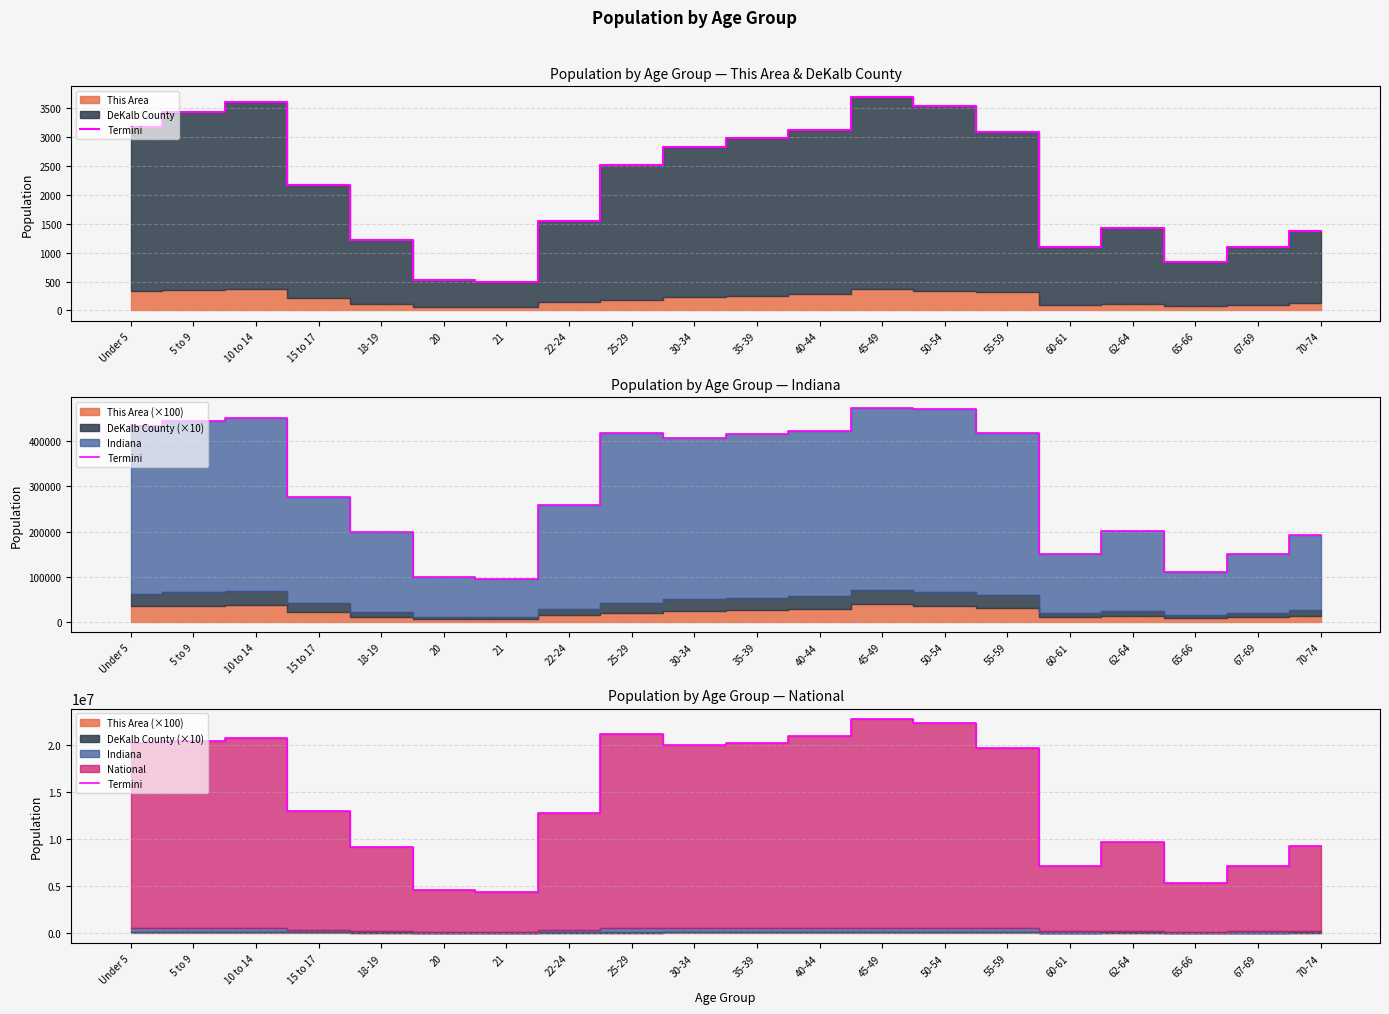

What is the change in value from 60-61 to 62-64?

+2590470